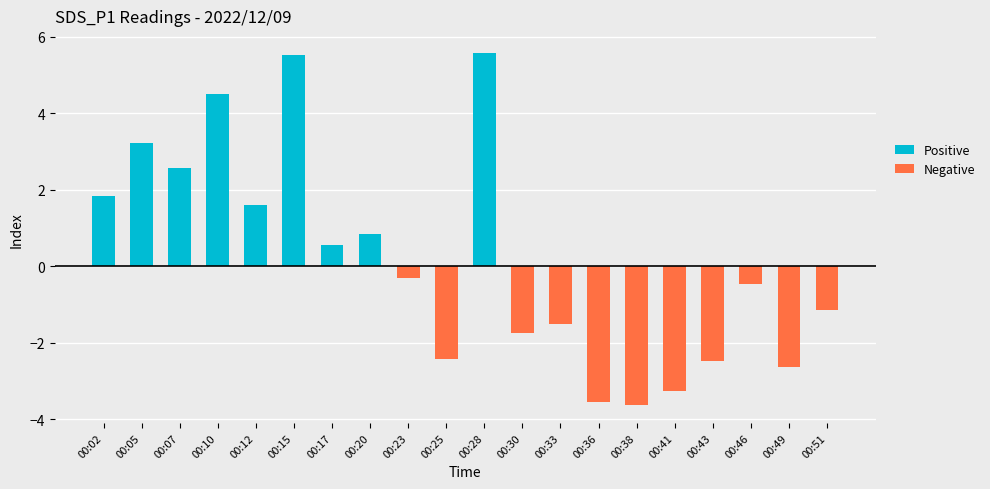

What is the difference between the highest and lowest values at 00:25?

2.4